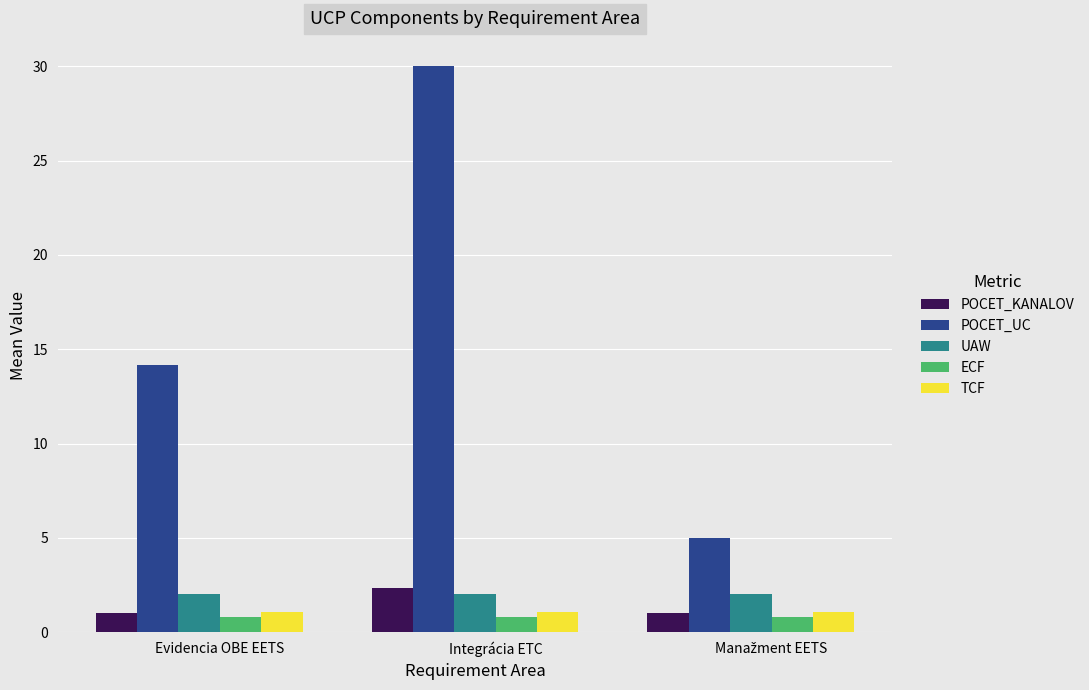

What is the label of the 2nd bar from the left?

Integrácia ETC